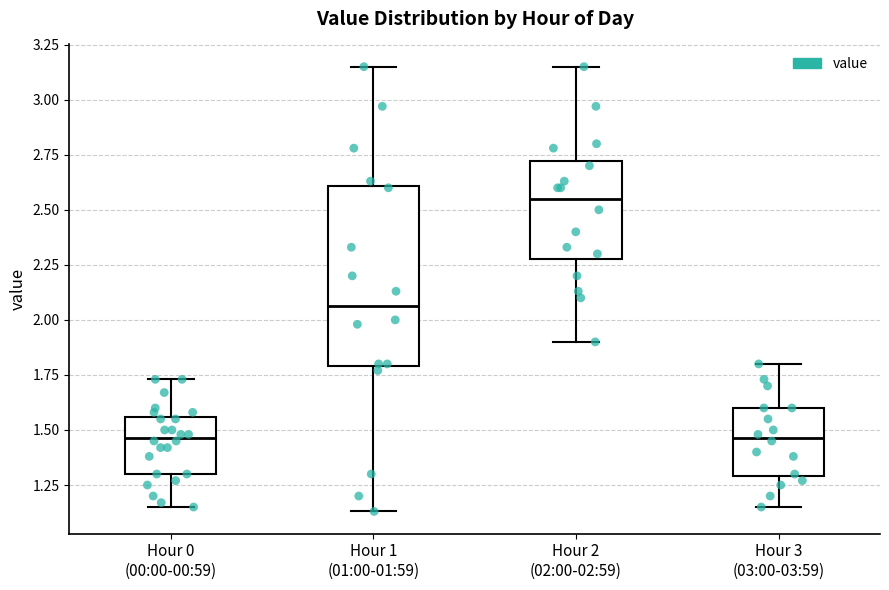

Reading left to right, transcribe this box plot: for each box, give where its median line is, the range the box spans, and where its two whiskers end, as read against the y-axis. The values are not printed on the chart, so give them approximately, as read against the axis.

Hour 0 (00:00-00:59): median 1.45, box 1.30 to 1.55, whiskers 1.15 to 1.75
Hour 1 (01:00-01:59): median 2.05, box 1.80 to 2.60, whiskers 1.15 to 3.15
Hour 2 (02:00-02:59): median 2.55, box 2.30 to 2.70, whiskers 1.90 to 3.15
Hour 3 (03:00-03:59): median 1.45, box 1.30 to 1.60, whiskers 1.15 to 1.80